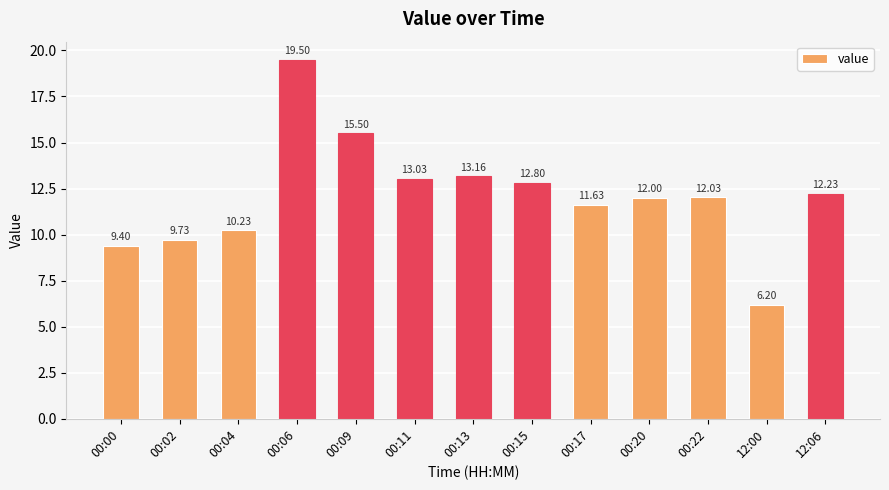

True or false: the data shows 13.7 at 00:04.

False